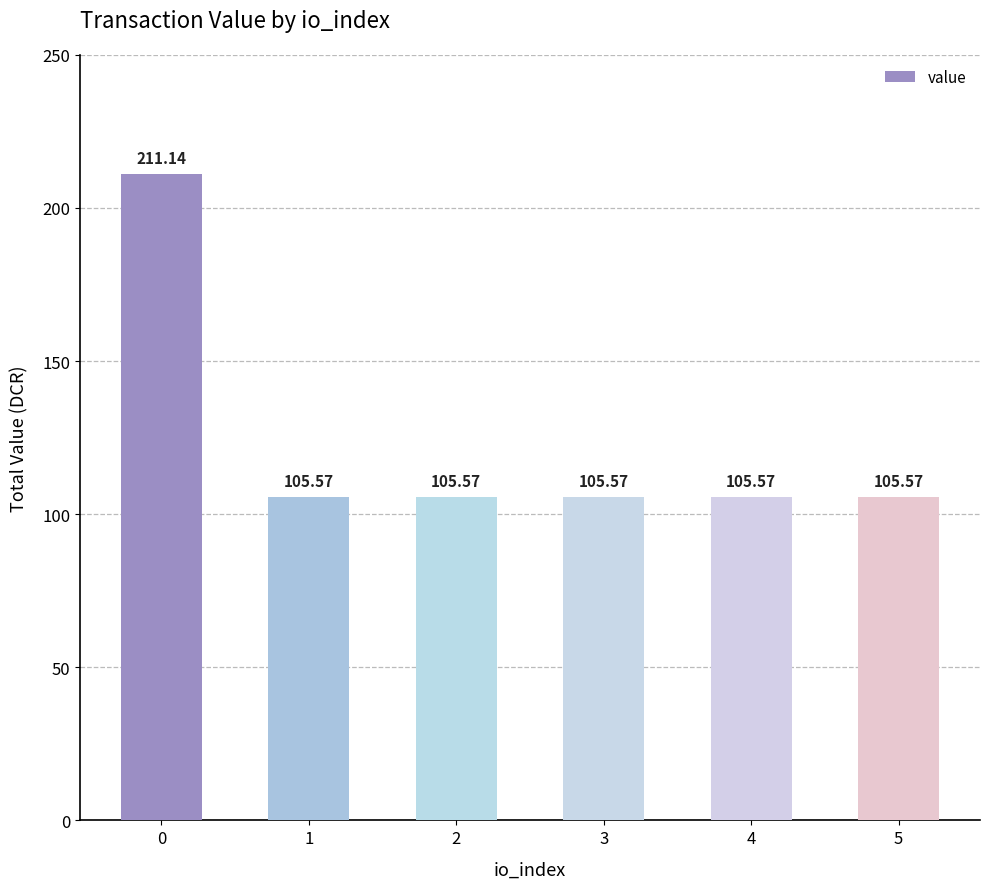

Reading left to right, what are all the values shown in this chart?

211.1	105.6	105.6	105.6	105.6	105.6